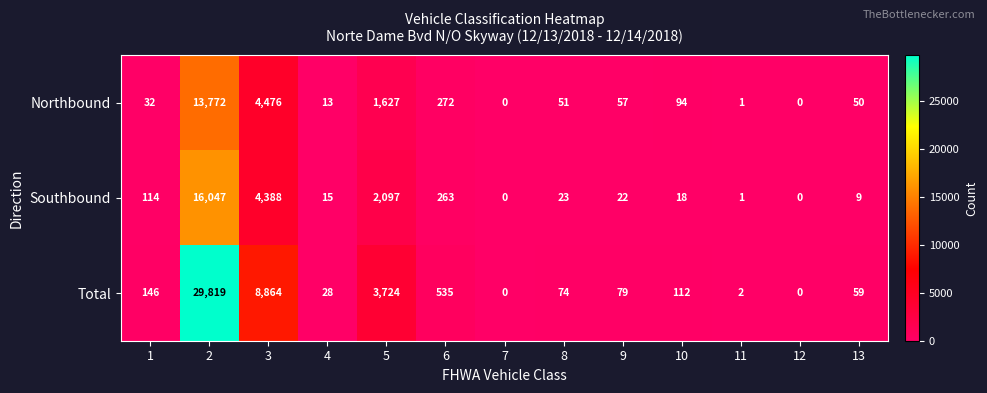

Where is Total nearest to the value 14909?

3